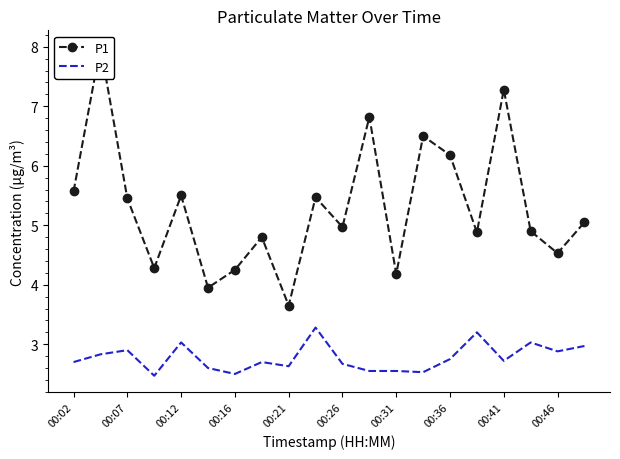

What is the sum of all P2 values?

55.5